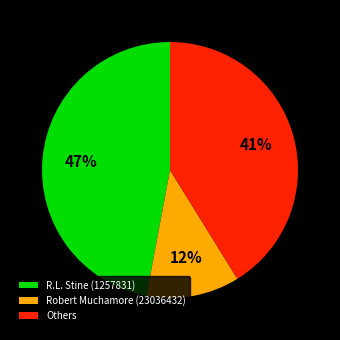

What is the smallest slice in the pie chart?

Robert Muchamore (23036432)